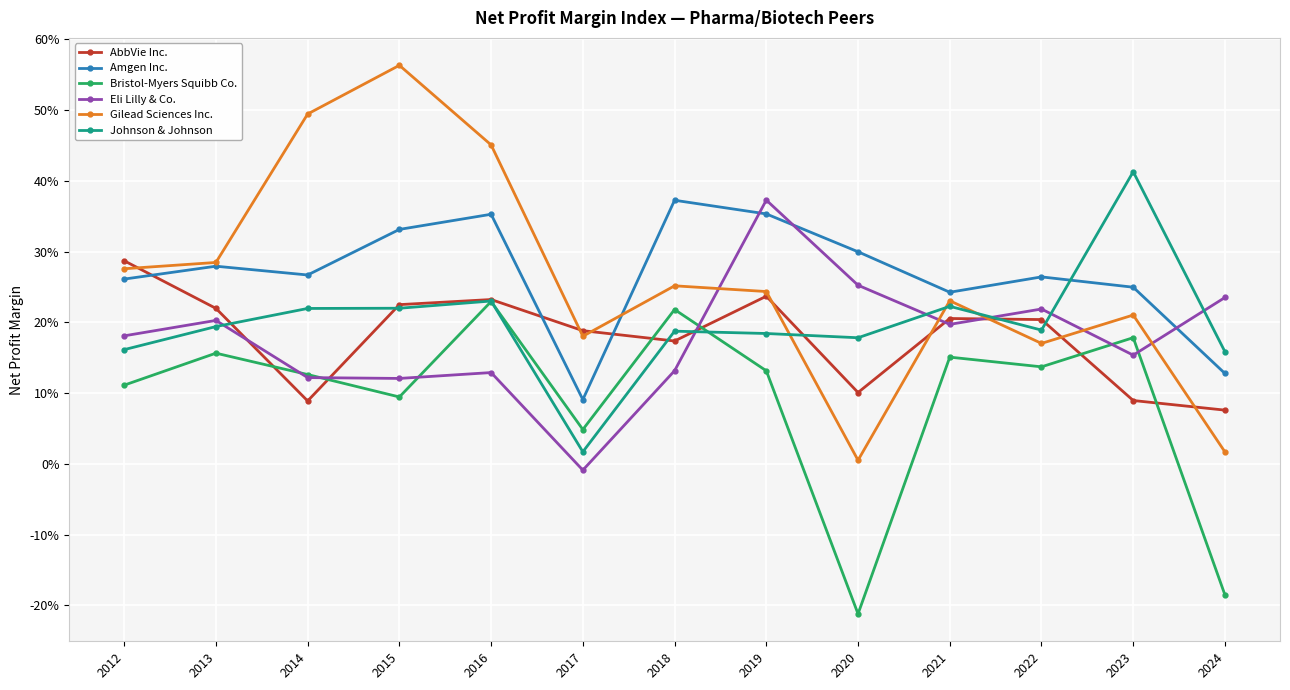

Which has a higher value, 2013 or 2017?

2013